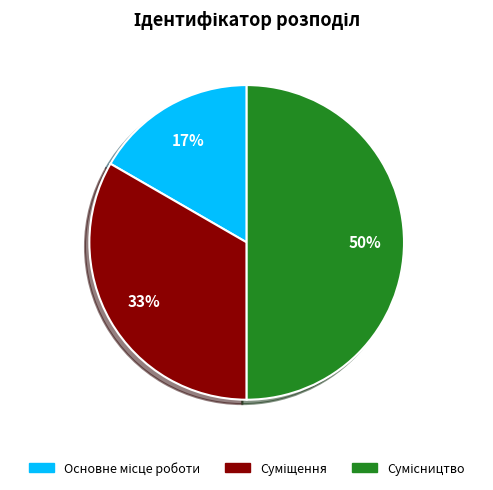

To the nearest percent, what is the average slice percentage?

33%